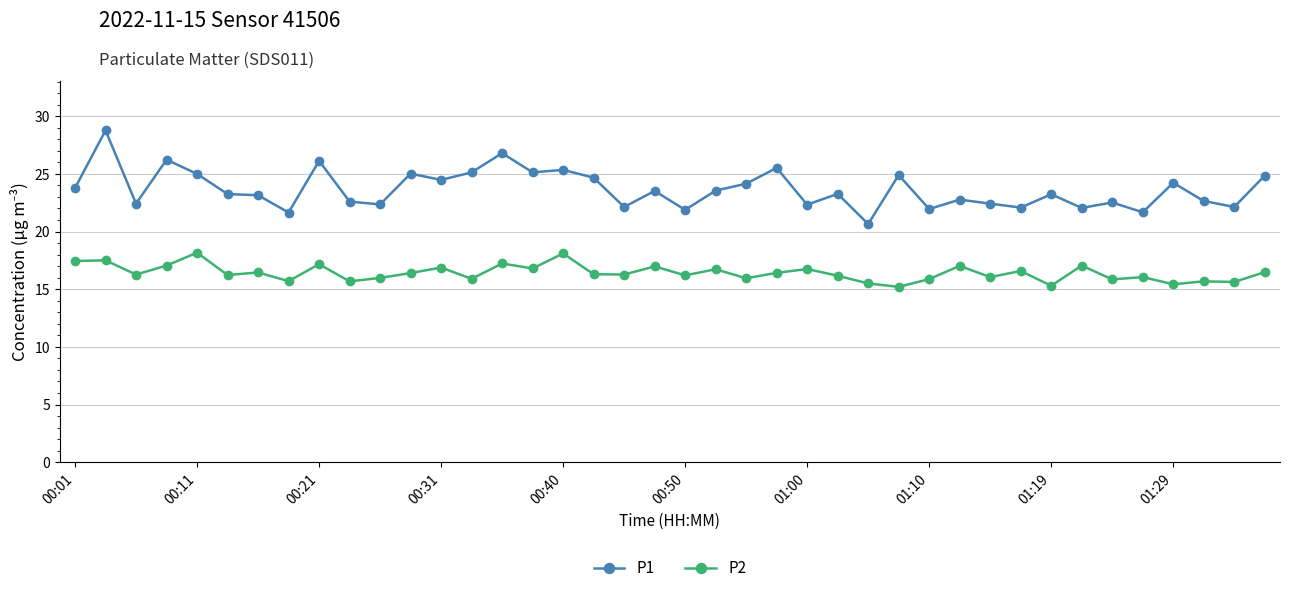

What are all the series names shown in the legend?

P1, P2